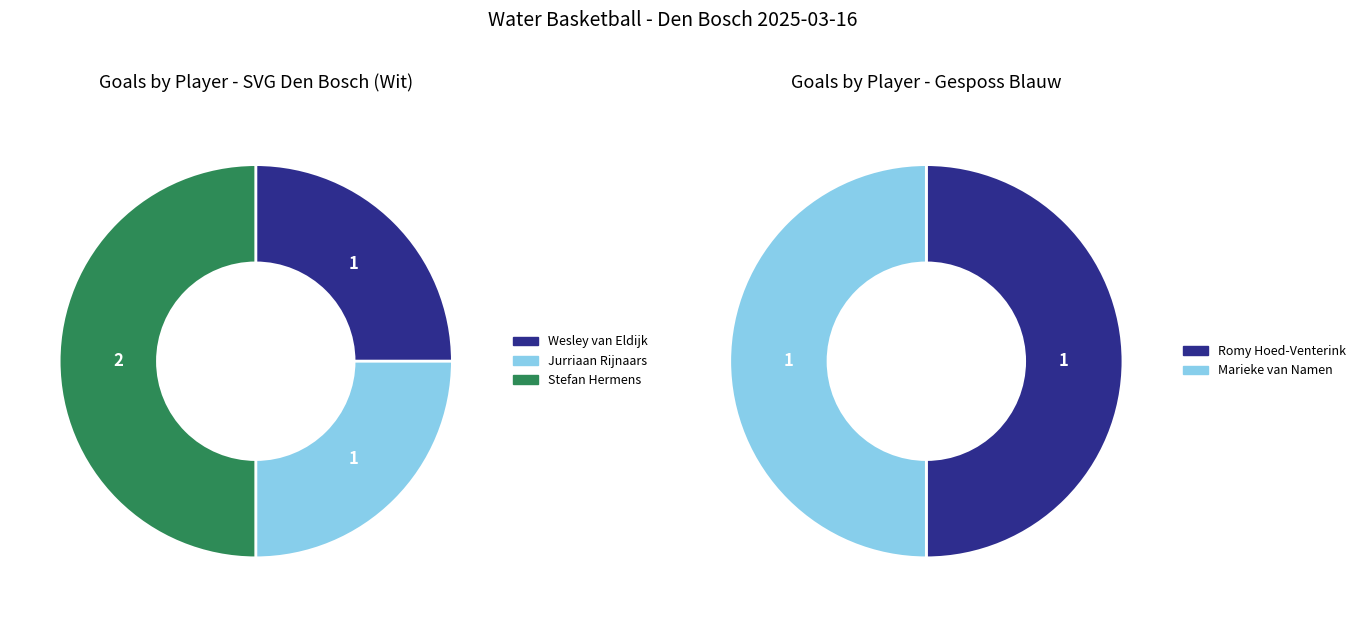

Which category has the biggest portion of the pie?

Stefan Hermens